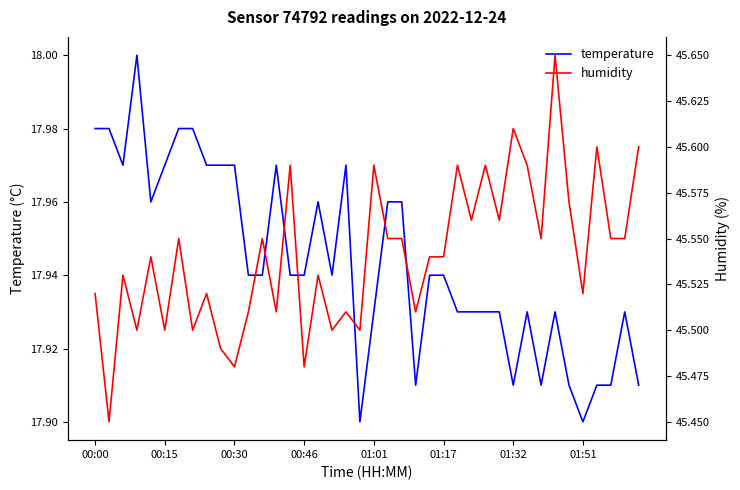

What is the difference between the highest and lowest values at 37?

27.6